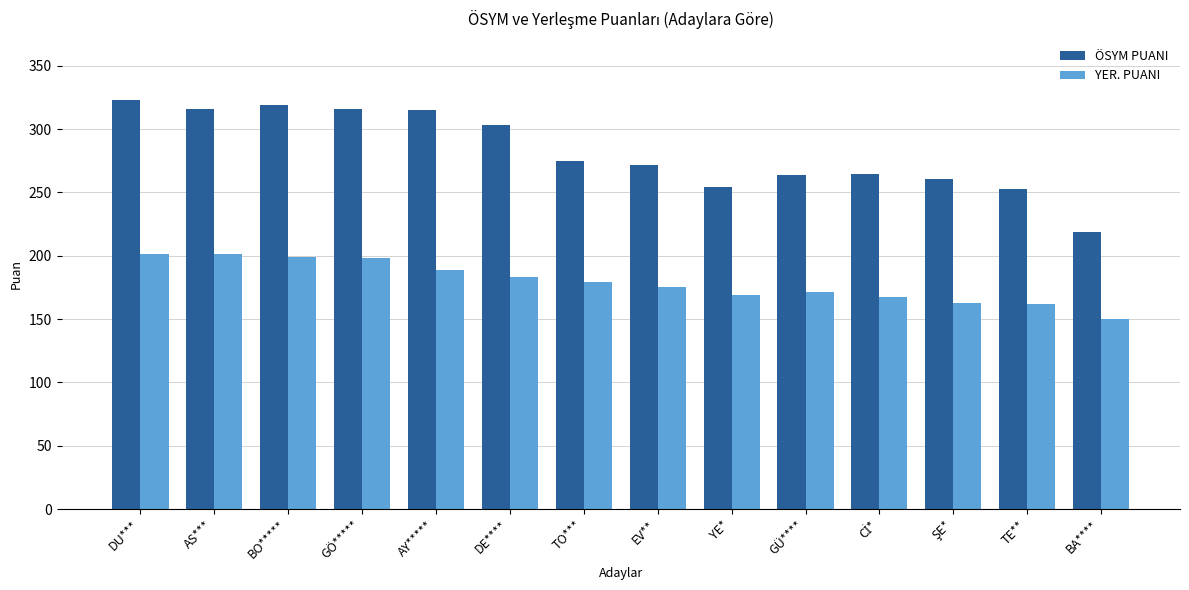

What is the difference between the ÖSYM PUANI values at TO*** and BA****?

56.4